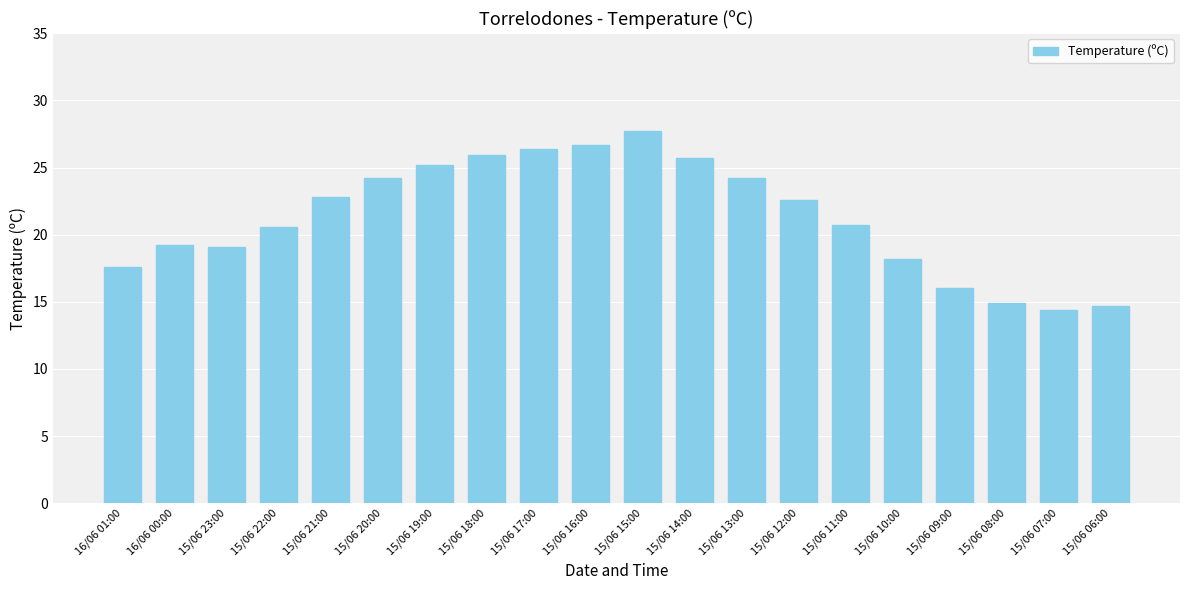

Are the bars grouped side by side (vs. stacked)?

No